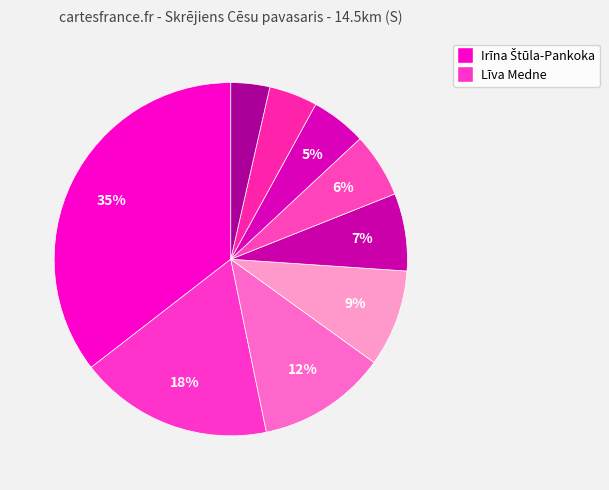

How many segments does this pie chart have?

9